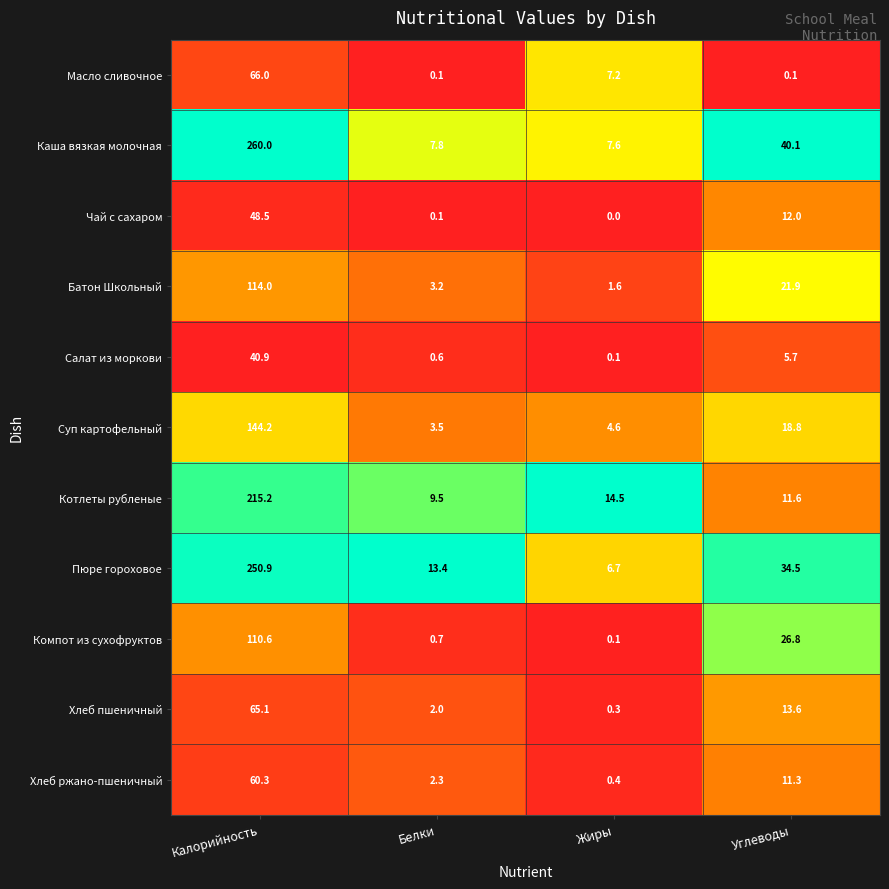

What is the difference between the Компот из сухофруктов values at Жиры and Калорийность?

110.5